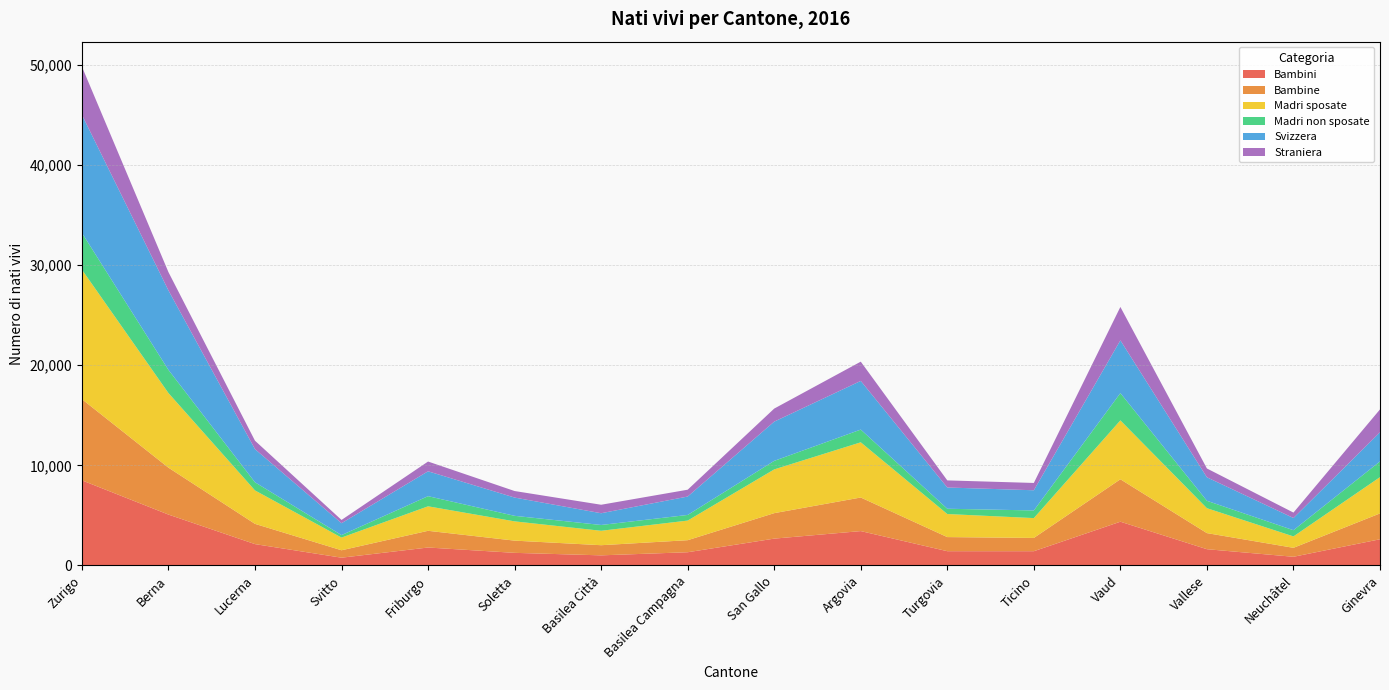

At which category is the sum across all series the highest?

Zurigo